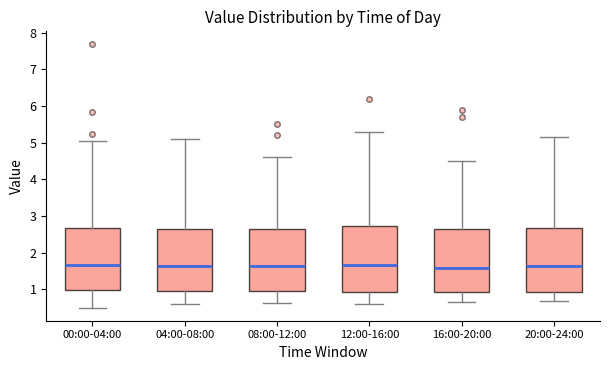

Reading left to right, read every box against the y-axis: the position of its median line, the range the box covers, and the ends of its whiskers. The values are not printed on the chart, so give them approximately, as read against the axis.

00:00-04:00: median 1.7, box 1.0 to 2.7, whiskers 0.5 to 5.1
04:00-08:00: median 1.6, box 1.0 to 2.7, whiskers 0.6 to 5.1
08:00-12:00: median 1.6, box 1.0 to 2.6, whiskers 0.6 to 4.6
12:00-16:00: median 1.7, box 0.9 to 2.7, whiskers 0.6 to 5.3
16:00-20:00: median 1.6, box 0.9 to 2.7, whiskers 0.7 to 4.5
20:00-24:00: median 1.6, box 0.9 to 2.7, whiskers 0.7 to 5.2